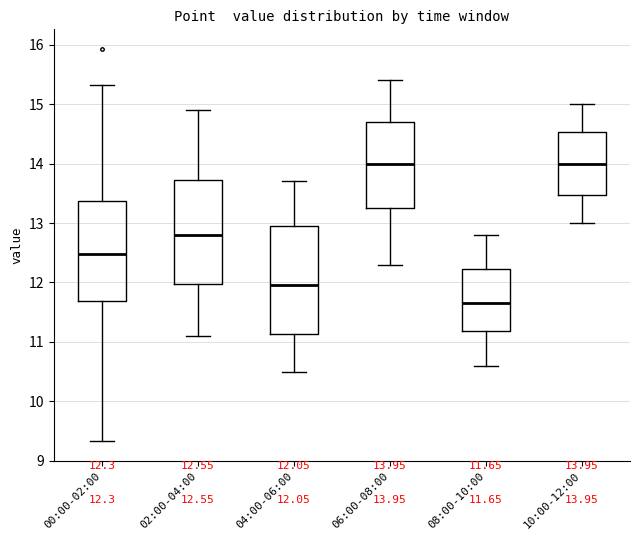

Which box's median line is the lowest?

08:00-10:00